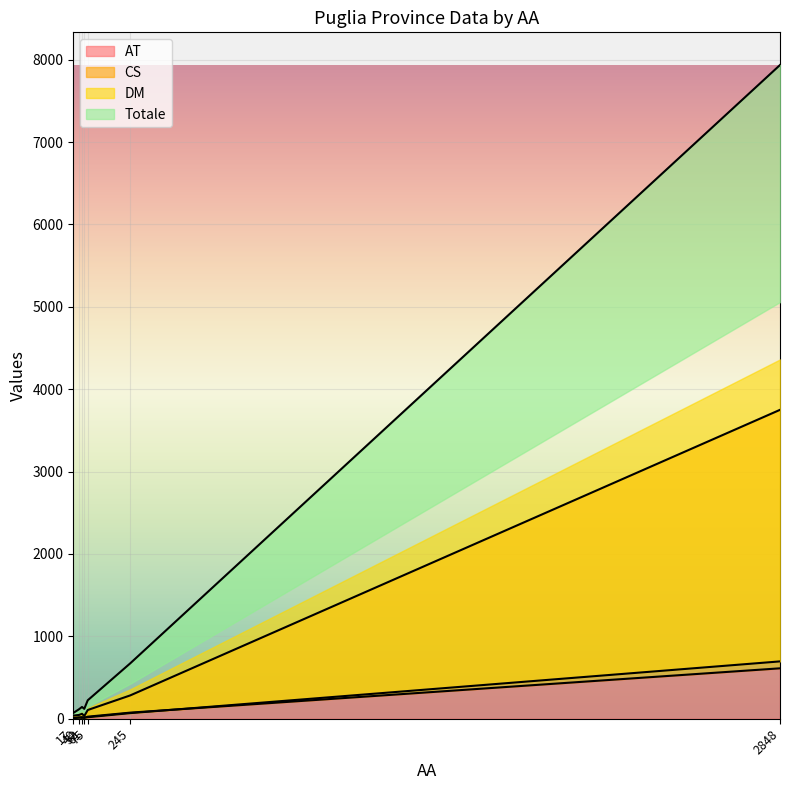

How many data points in Totale are less than 20?

3